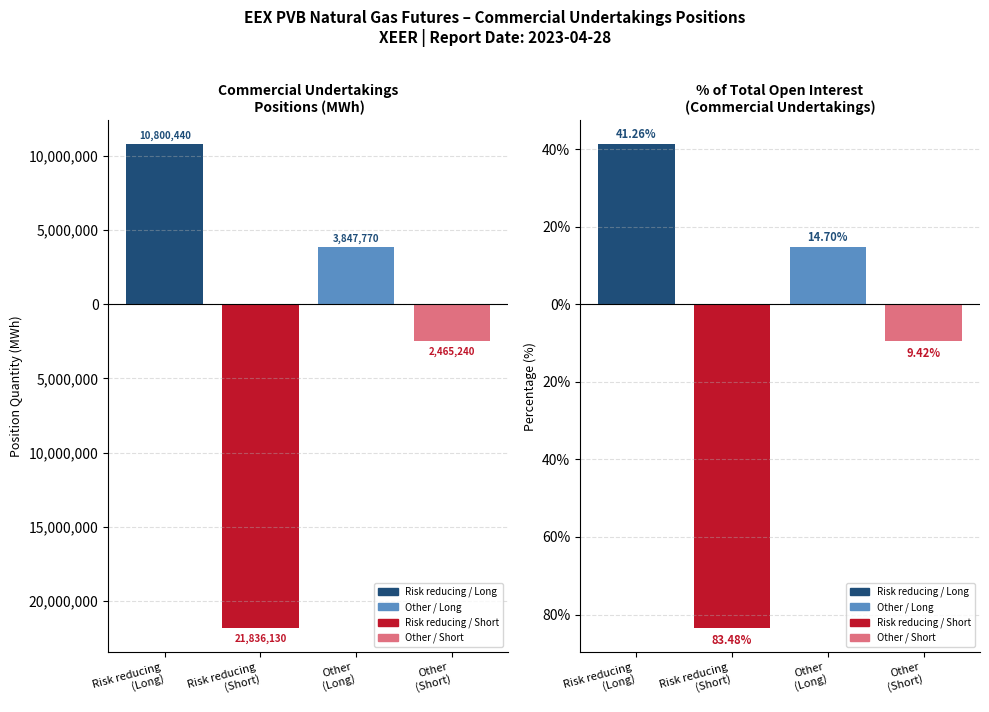

Rank the categories by Long positions value from lowest to highest.

Other
(Long), Risk reducing
(Long)